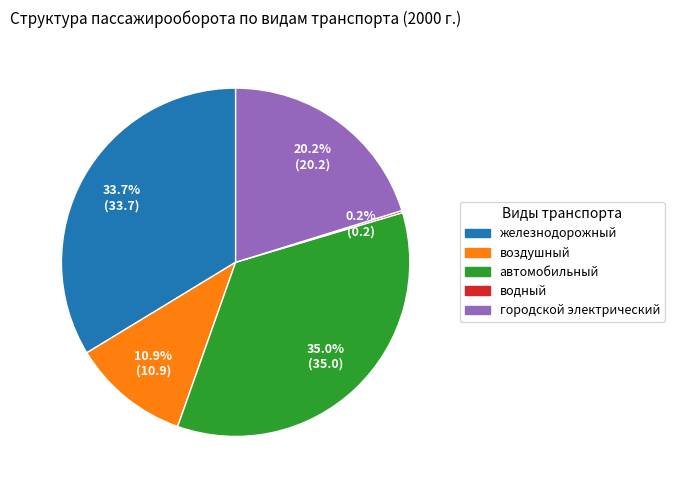

The автомобильный slice represents 35% of the pie. True or false?

True